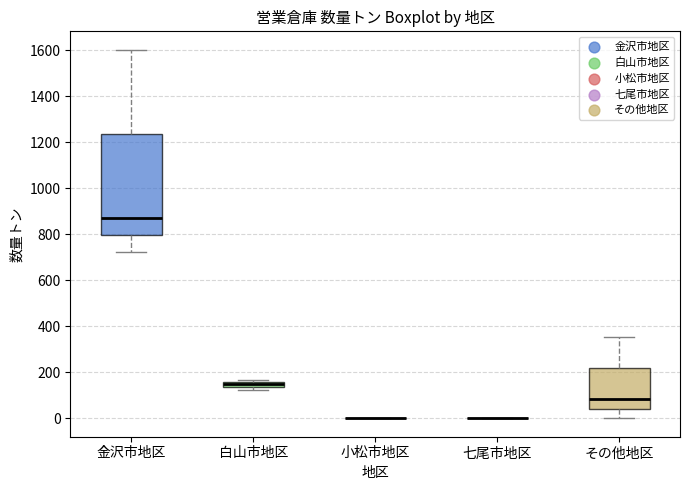

Which box is the tallest, from its lower edge to its upper edge?

金沢市地区